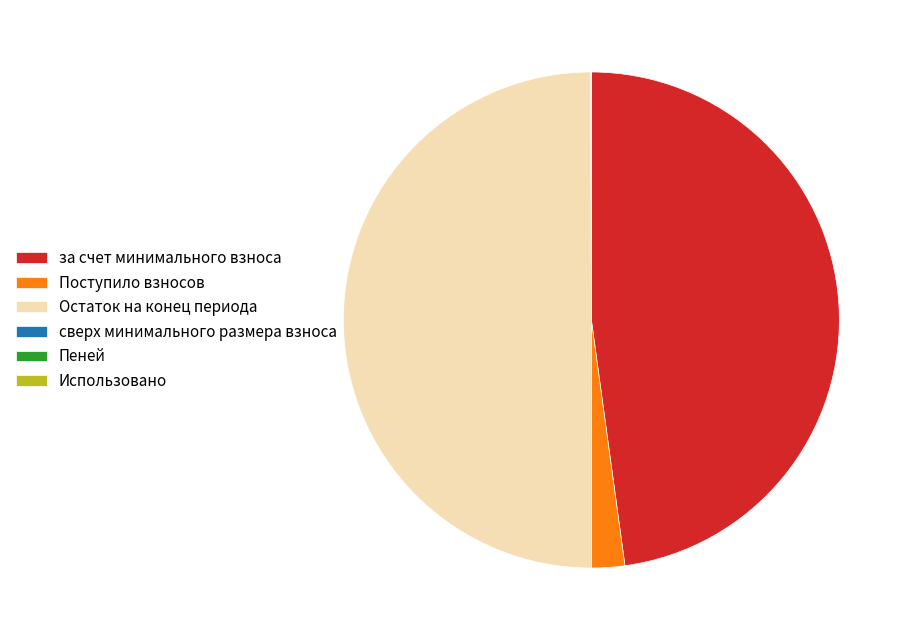

What is the largest slice in the pie chart?

Остаток на конец периода